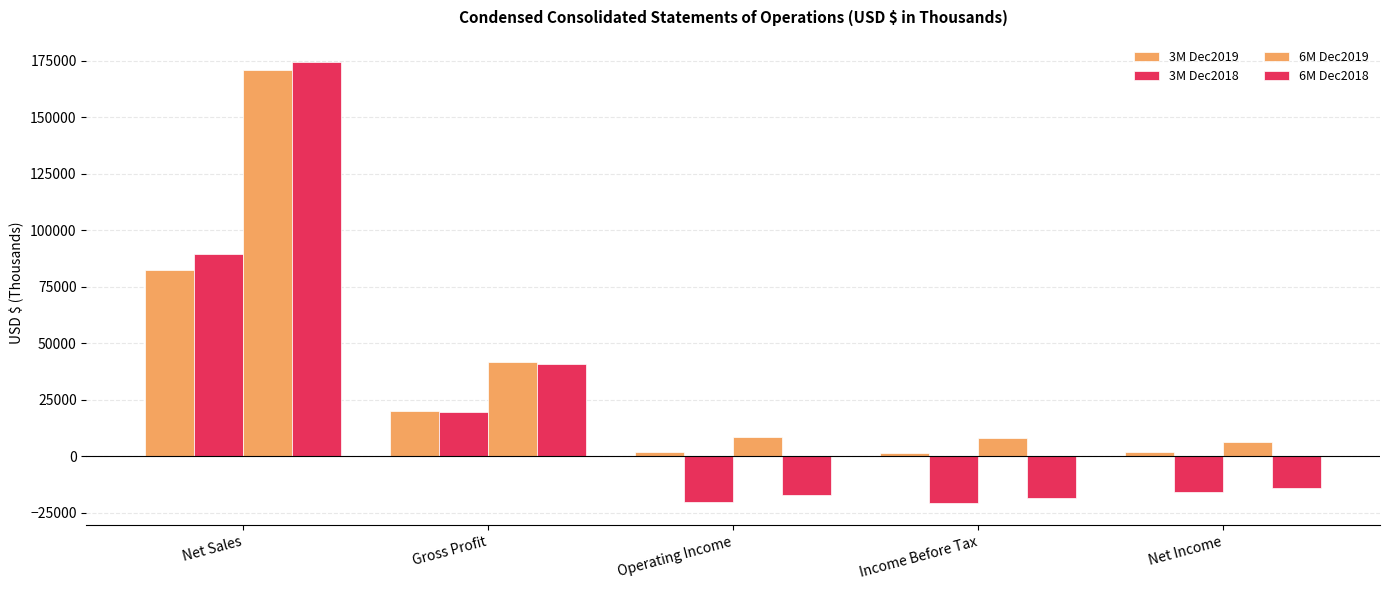

True or false: 6M Dec2019 has a value of 171078 at Net Sales.

True